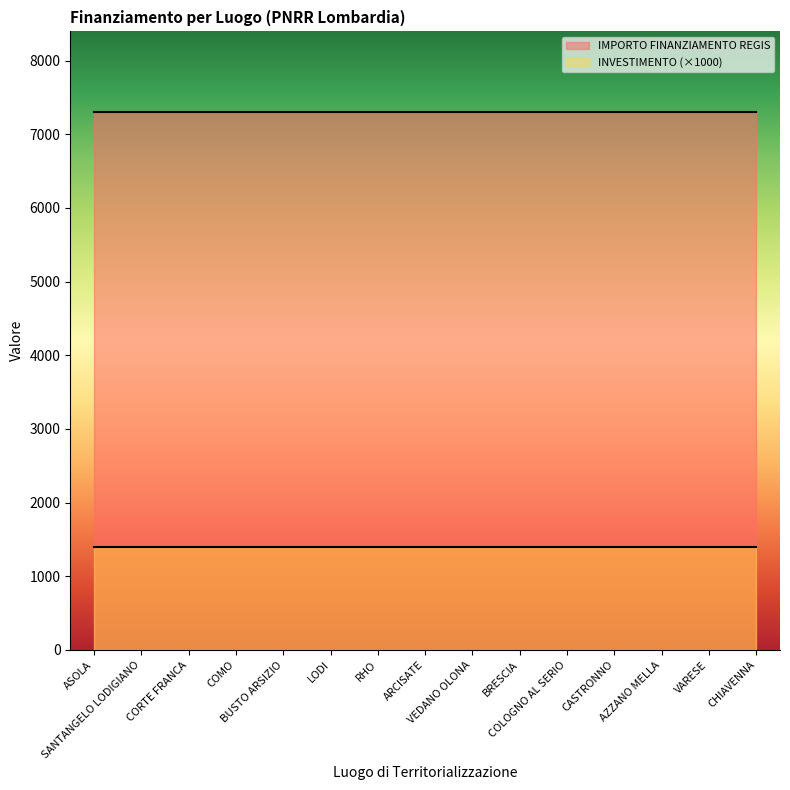

How many data points does each series have?

15